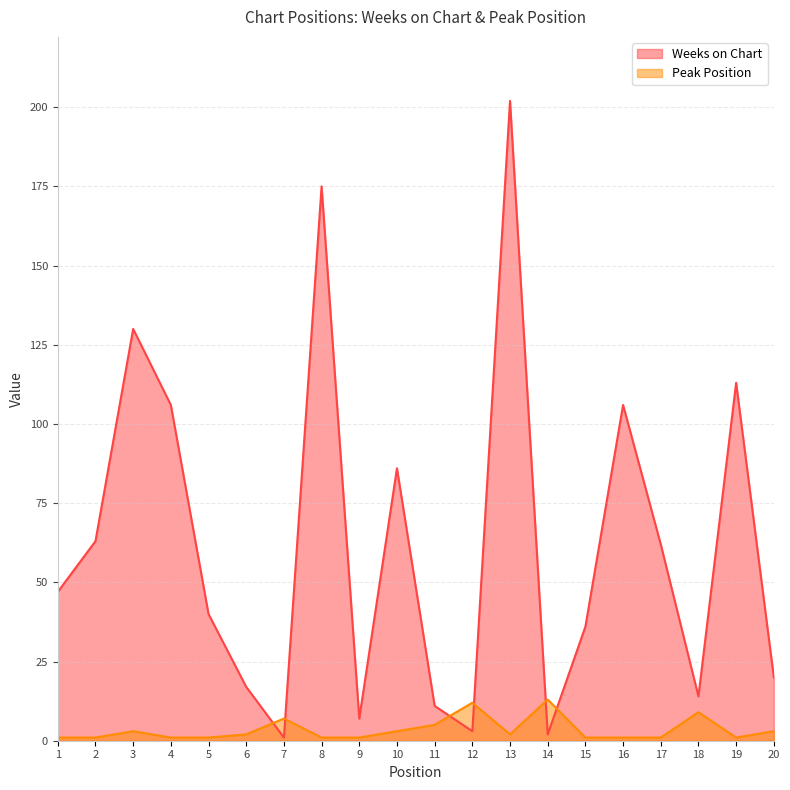

Reading left to right, transcribe all the data shown in this chart.

Weeks on Chart: 1=47	2=63	3=130	4=106	5=40	6=17	7=1	8=175	9=7	10=86	11=11	12=3	13=202	14=2	15=36	16=106	17=62	18=14	19=113	20=20
Peak Position: 1=1	2=1	3=3	4=1	5=1	6=2	7=7	8=1	9=1	10=3	11=5	12=12	13=2	14=13	15=1	16=1	17=1	18=9	19=1	20=3